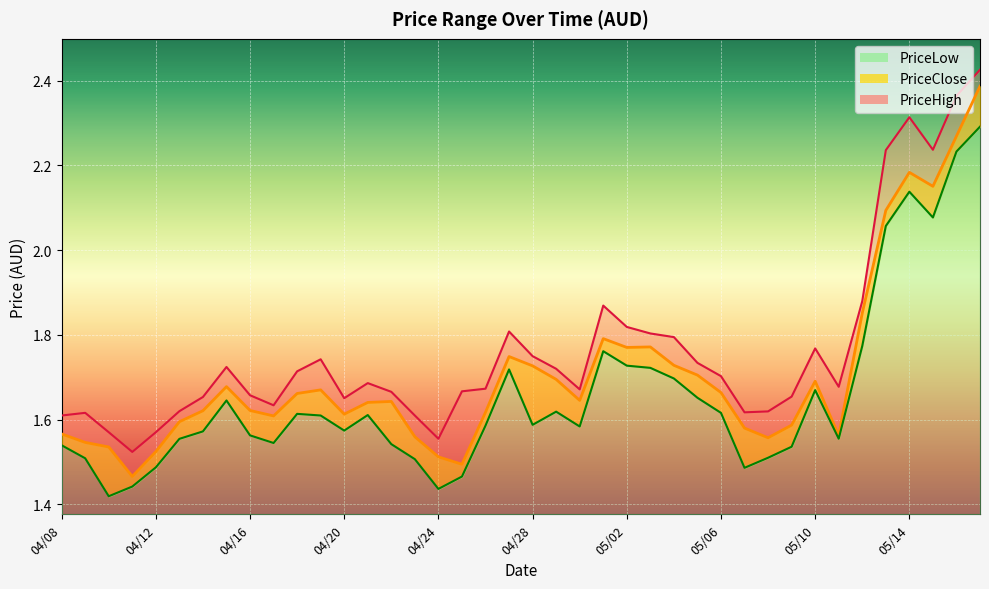

Which series has the largest total across all categories?

PriceHigh